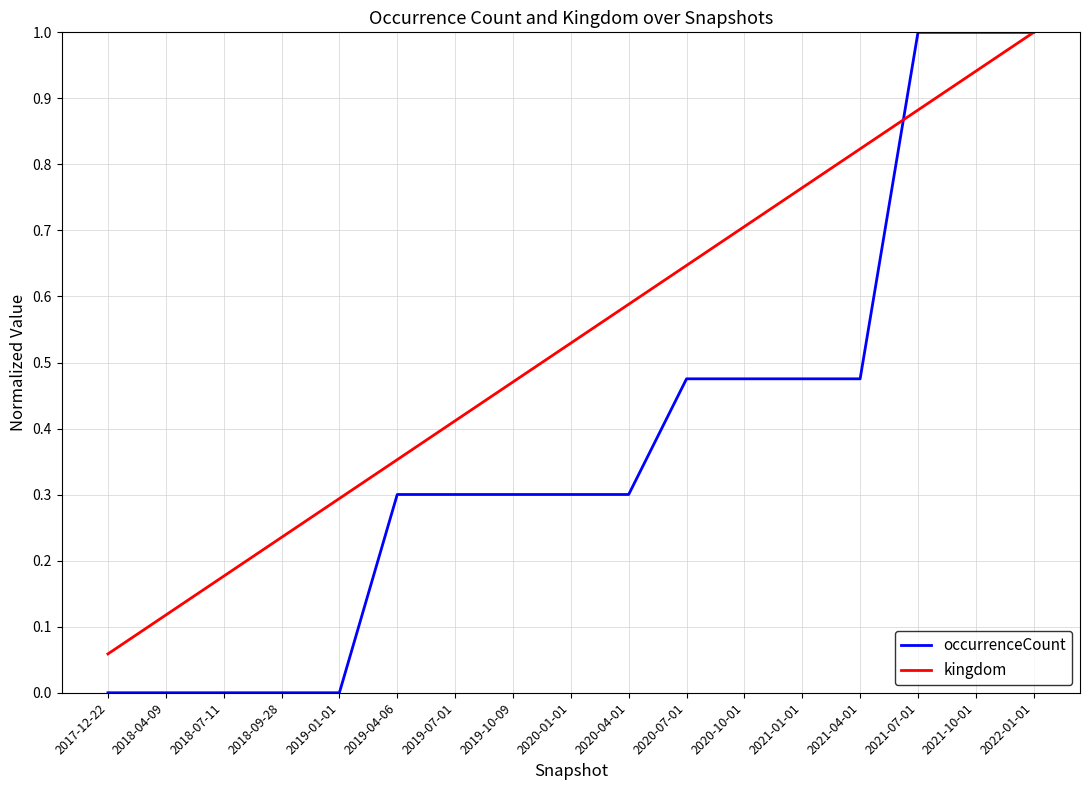

What is the maximum value shown in the chart?

1.0